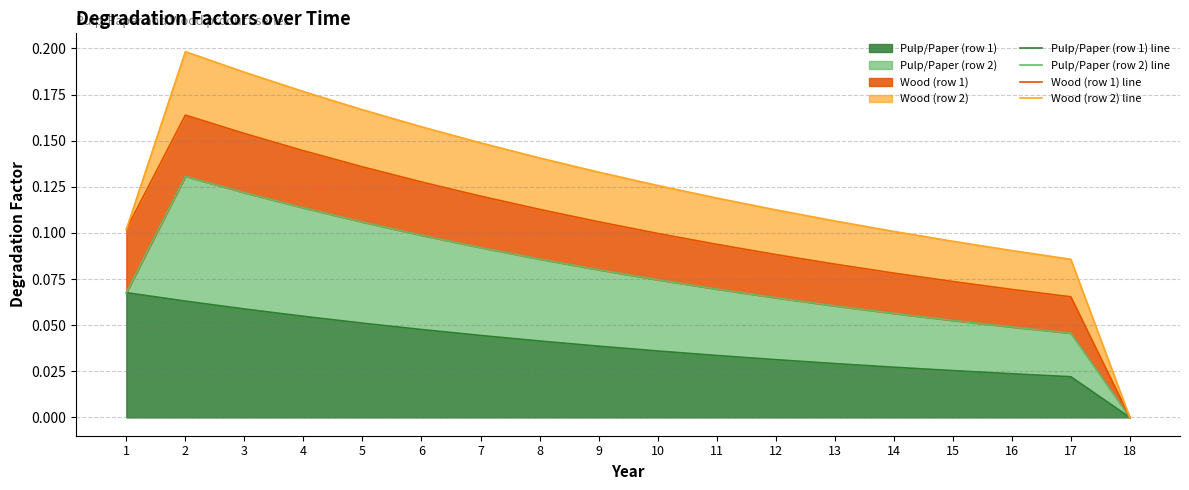

Is it true that Pulp/Paper (row 1) line equals 0.0 at 15?

False